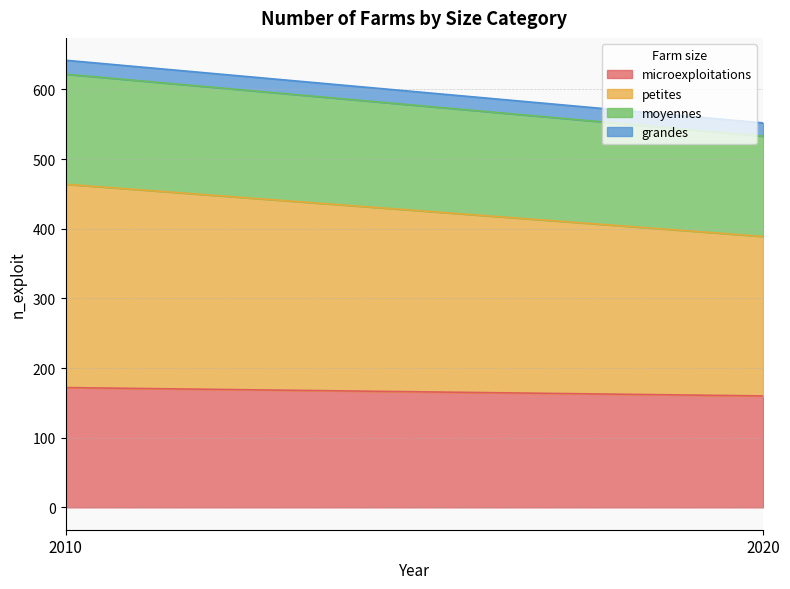

Count the microexploitations values in the range 160 to 172.

2